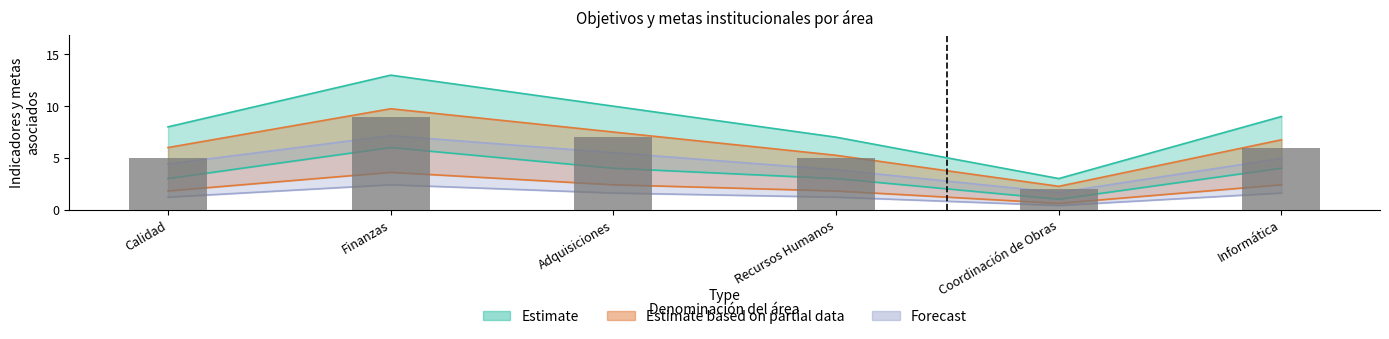

How many bars are there in total?

6